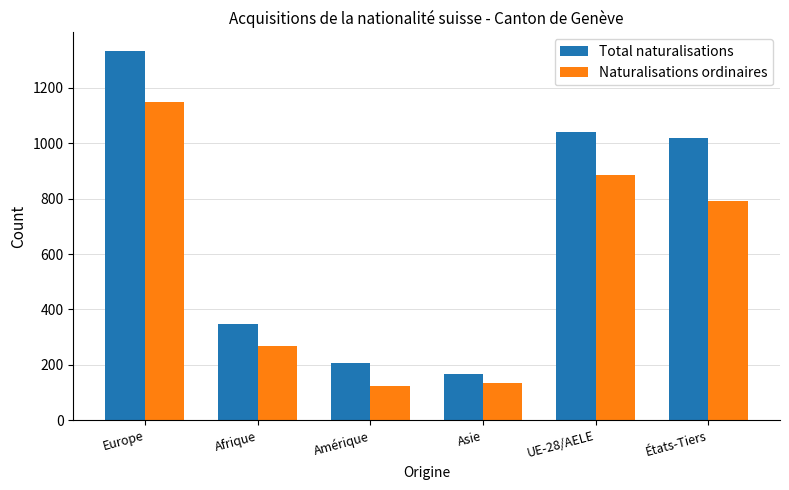

What is the greatest value displayed?

1333